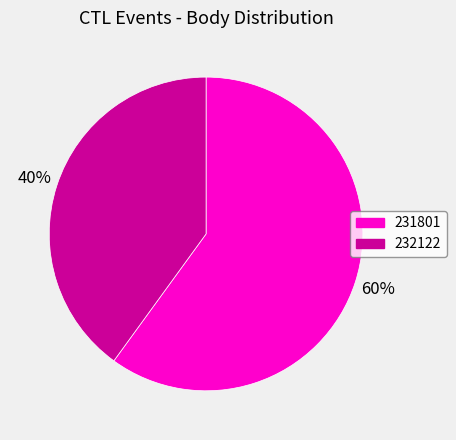

To the nearest percent, what percentage of the pie is 232122?

40%